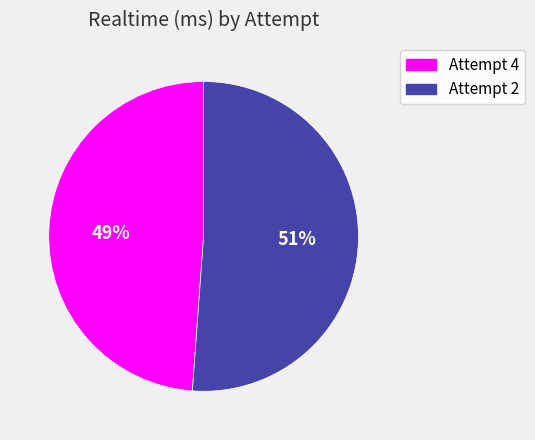

Is it true that Attempt 4 is 49% of the pie?

True